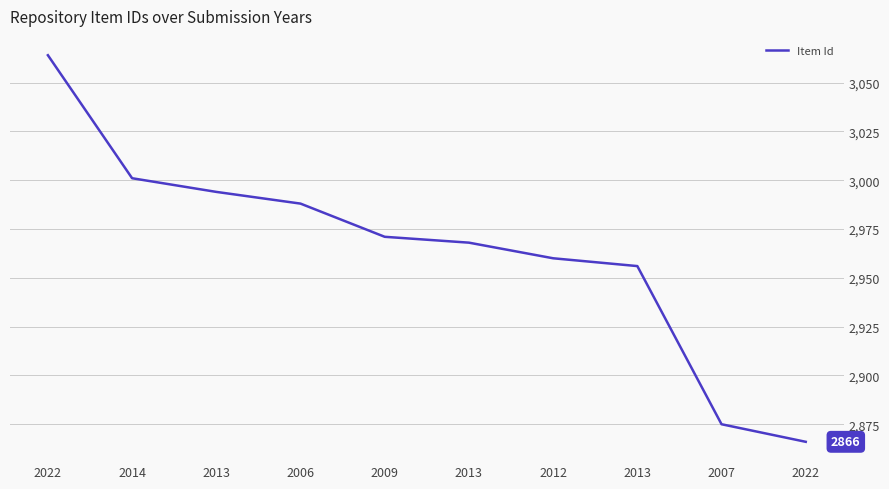

List the labels in order of value, largest first.

2022, 2014, 2013, 2006, 2009, 2013, 2012, 2013, 2007, 2022